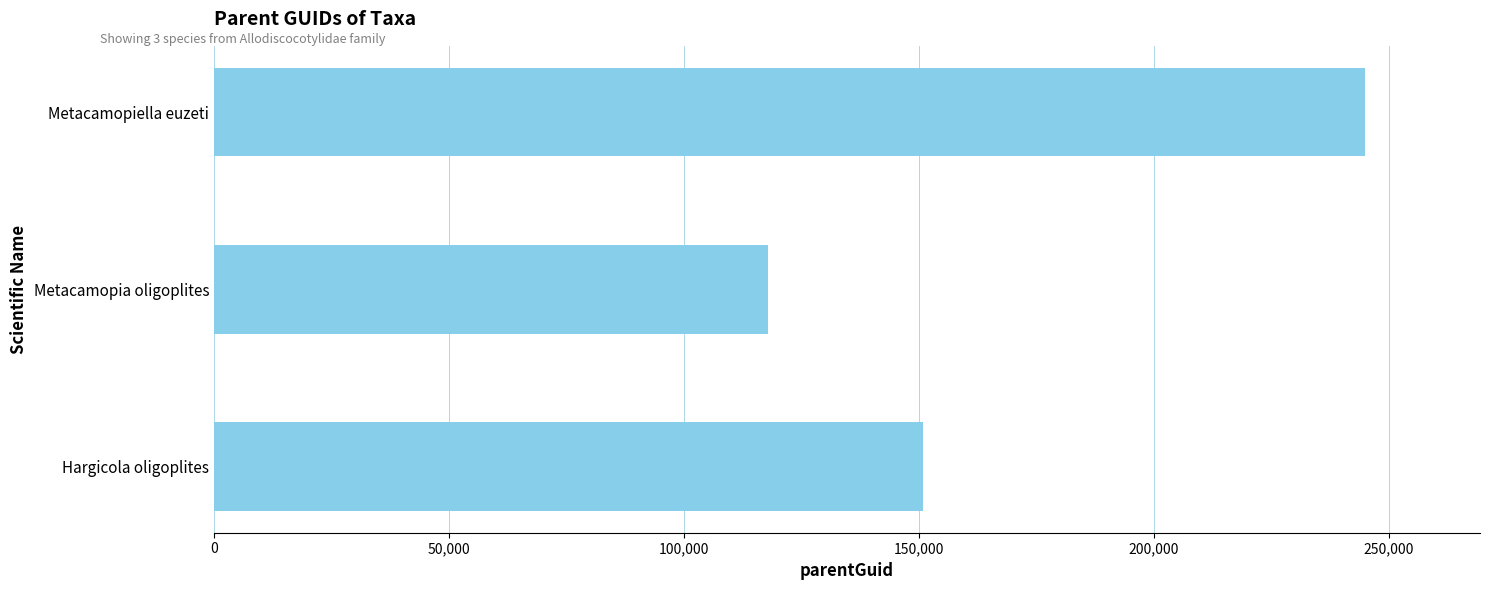

Between Metacamopia oligoplites and Hargicola oligoplites, which is larger?

Hargicola oligoplites